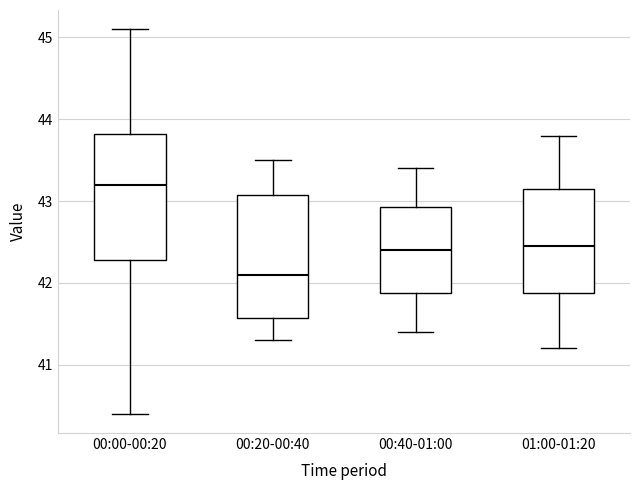

Reading left to right, transcribe this box plot: for each box, give where its median line is, the range the box spans, and where its two whiskers end, as read against the y-axis. The values are not printed on the chart, so give them approximately, as read against the axis.

00:00-00:20: median 43.2, box 42.3 to 43.8, whiskers 40.4 to 45.1
00:20-00:40: median 42.1, box 41.6 to 43.1, whiskers 41.3 to 43.5
00:40-01:00: median 42.4, box 41.9 to 42.9, whiskers 41.4 to 43.4
01:00-01:20: median 42.5, box 41.9 to 43.2, whiskers 41.2 to 43.8